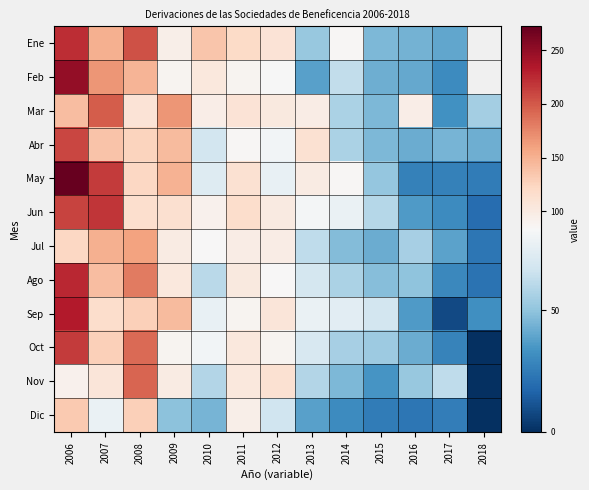

How many series are shown in this chart?

12